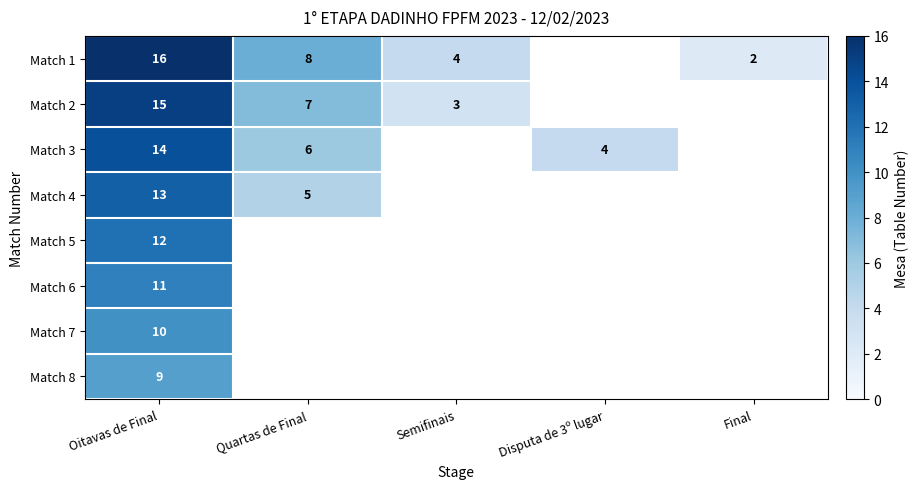

Which has a higher value, Disputa de 3º lugar or Quartas de Final?

Quartas de Final